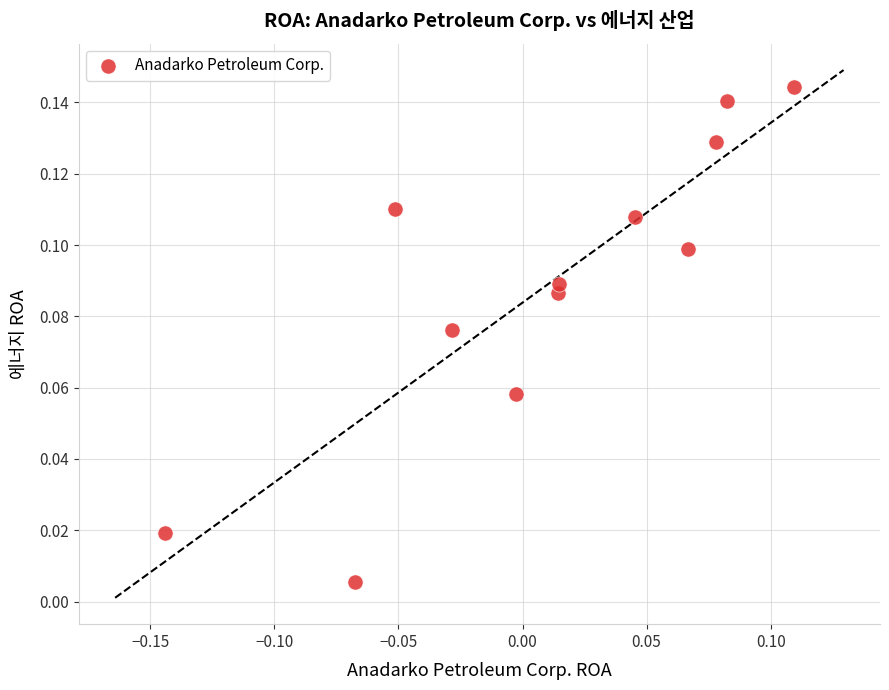

What is the range of X values (max minus min)?

0.3